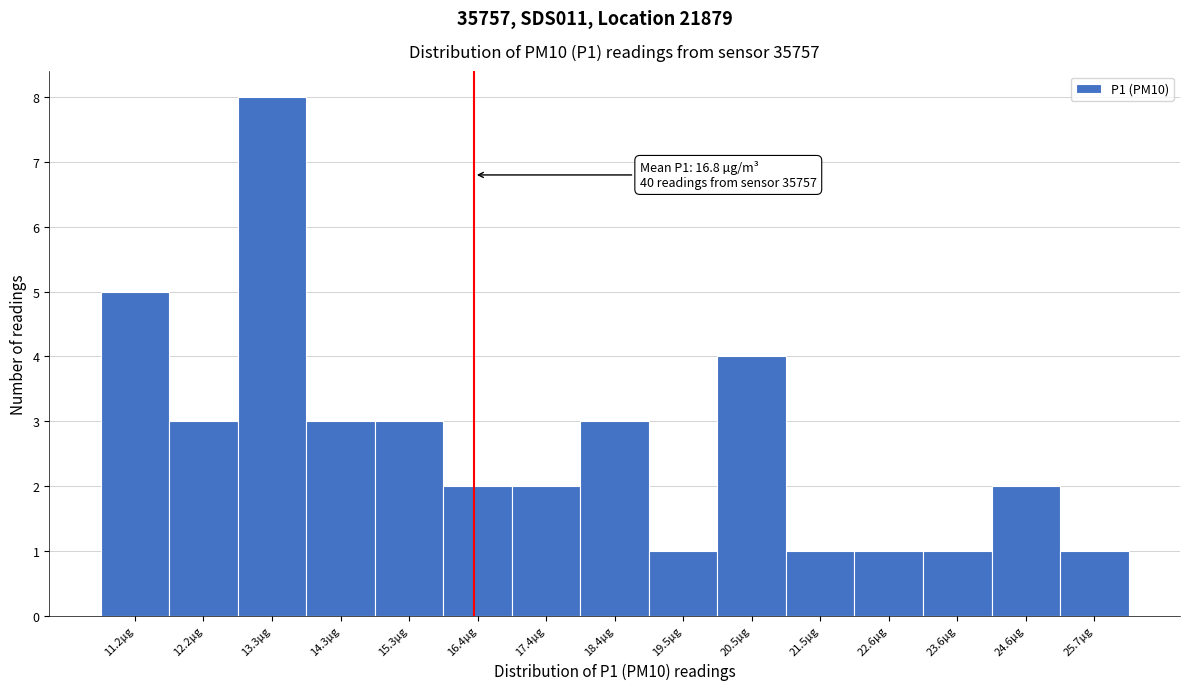

Reading right to left, extract all data points from this chart.

1	2	1	1	1	4	1	3	2	2	3	3	8	3	5